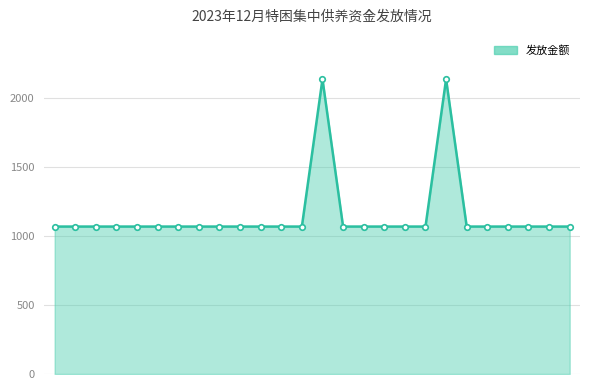

What is the maximum value shown in the chart?

2140